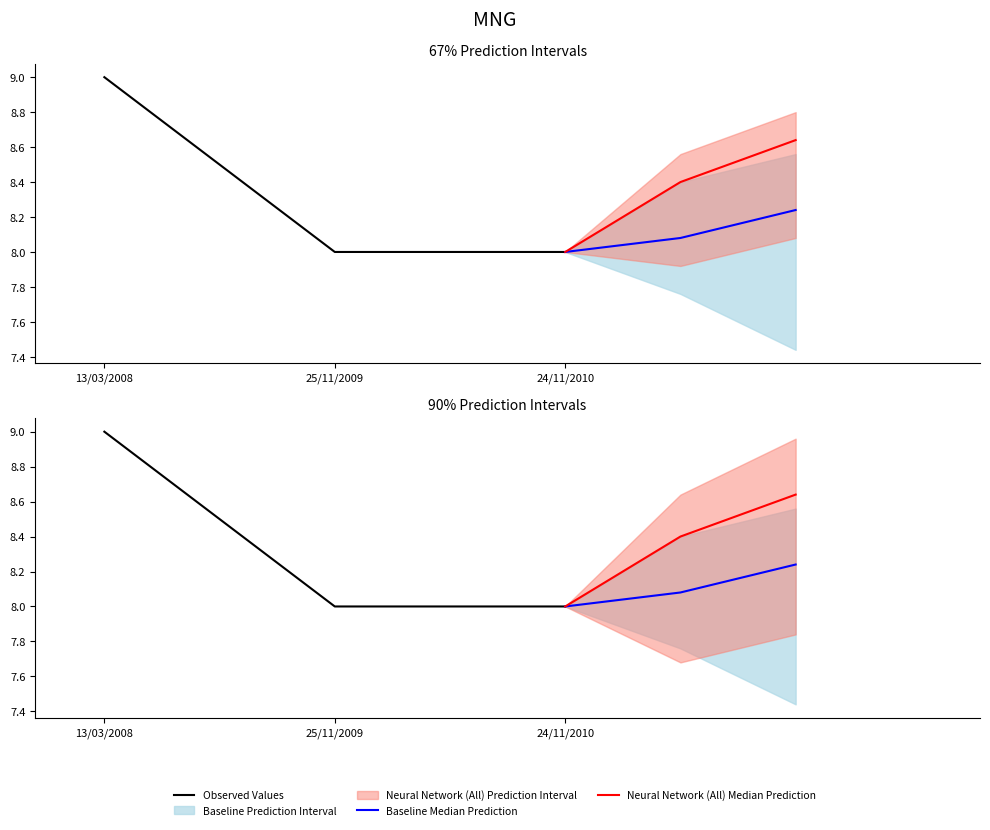

Reading left to right, transcribe all the data shown in this chart.

Observed Values: 9.0	8.0	8.0
Baseline Median Prediction: 8.0	8.1	8.2
Neural Network (All) Median Prediction: 8.0	8.4	8.6